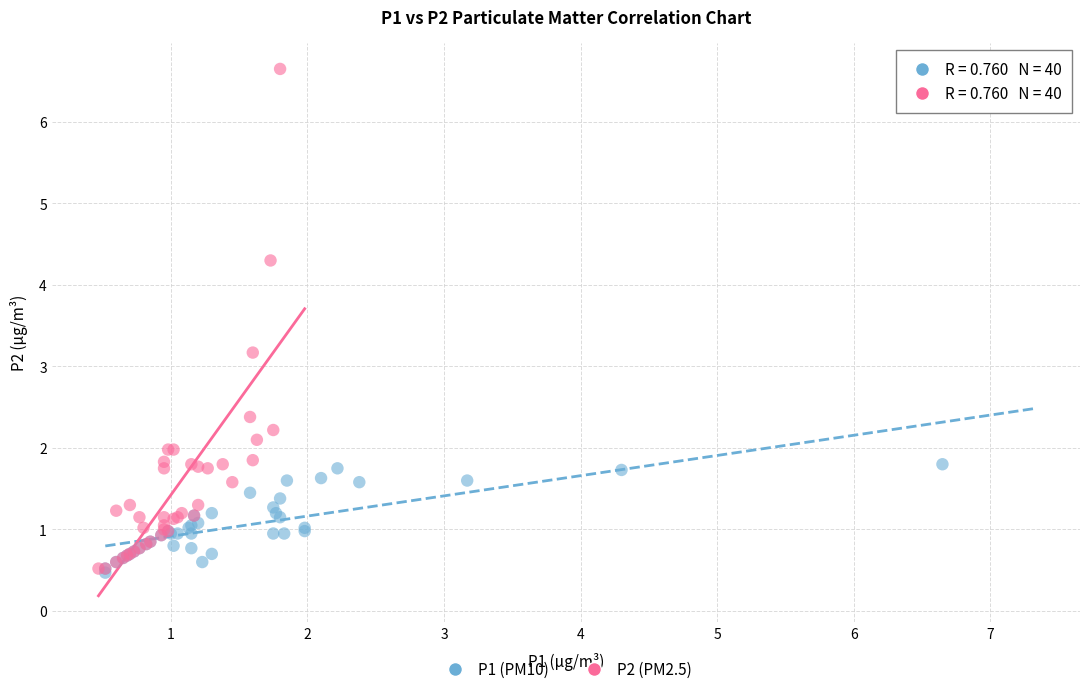

Which series reaches the maximum Y coordinate?

P2 (PM2.5)